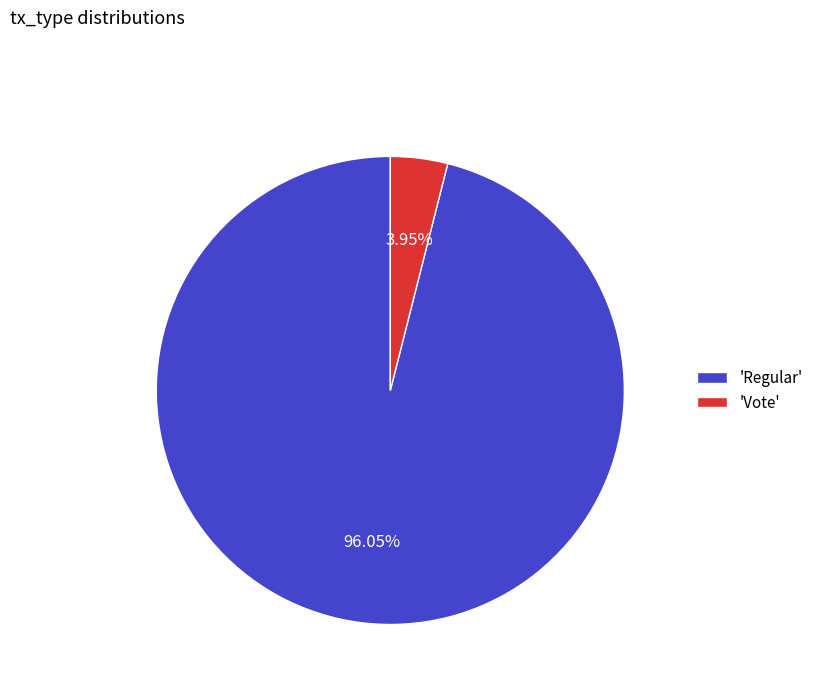

Does 'Regular' account for over 50% of the chart?

Yes